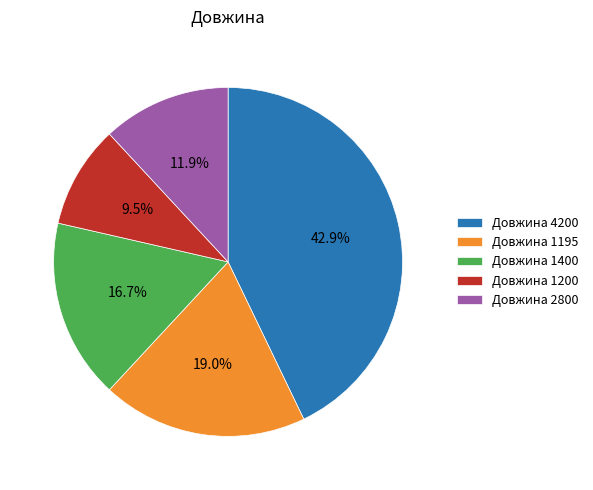

What percentage is NOT represented by Довжина 4200?

57.1%